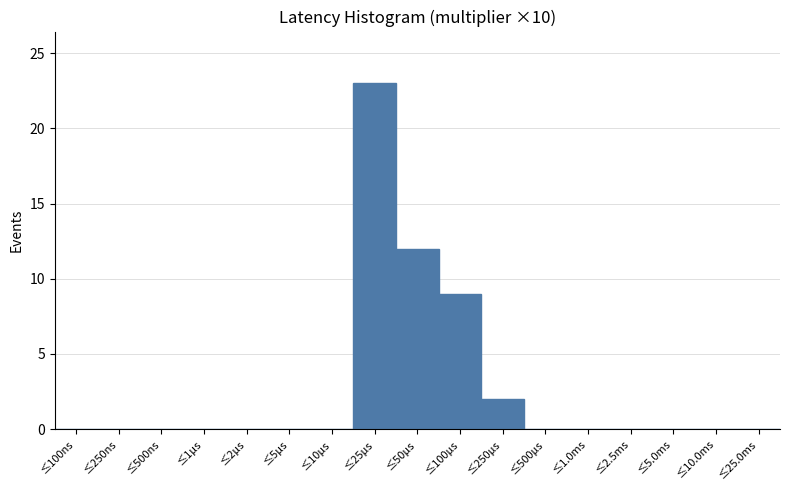

Reading left to right, extract all data points from this chart.

≤100ns=0	≤250ns=0	≤500ns=0	≤1μs=0	≤2μs=0	≤5μs=0	≤10μs=0	≤25μs=23	≤50μs=12	≤100μs=9	≤250μs=2	≤500μs=0	≤1.0ms=0	≤2.5ms=0	≤5.0ms=0	≤10.0ms=0	≤25.0ms=0